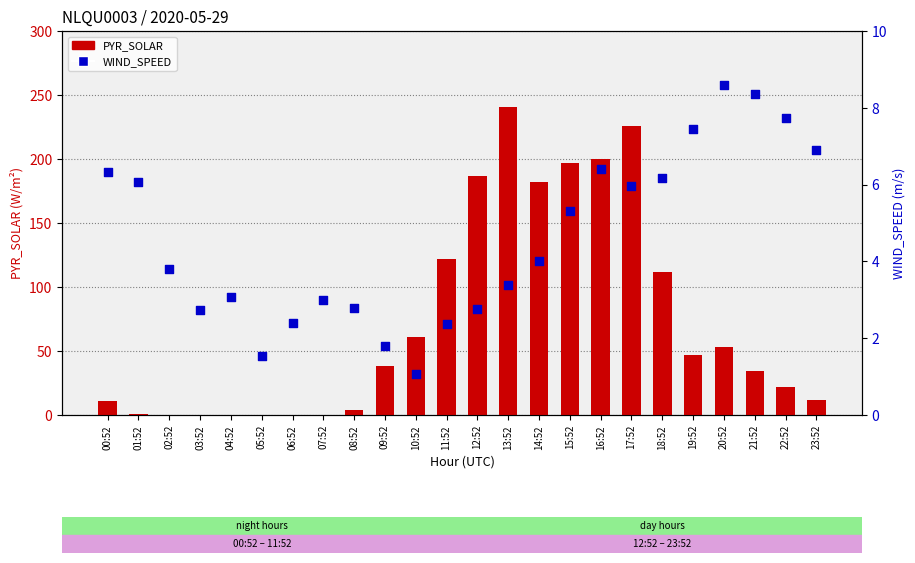

Which series has the widest spread of Y values?

PYR_SOLAR